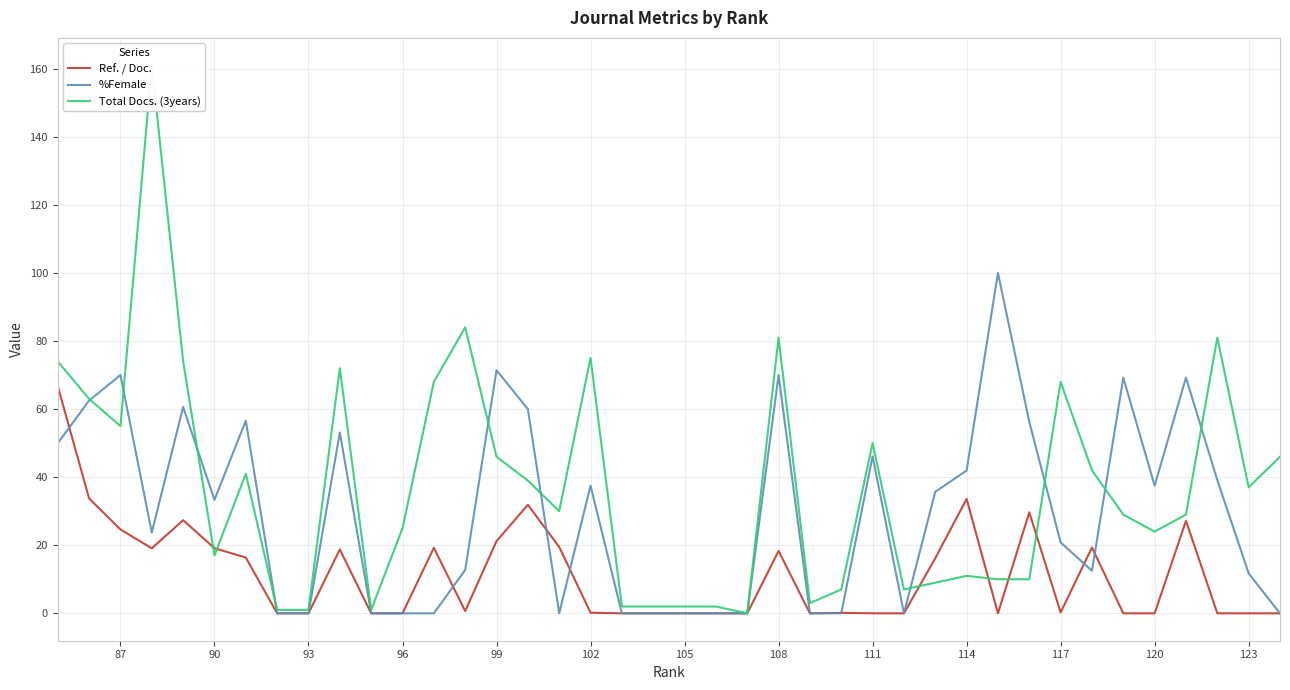

Which series has the largest total across all categories?

Total Docs. (3years)